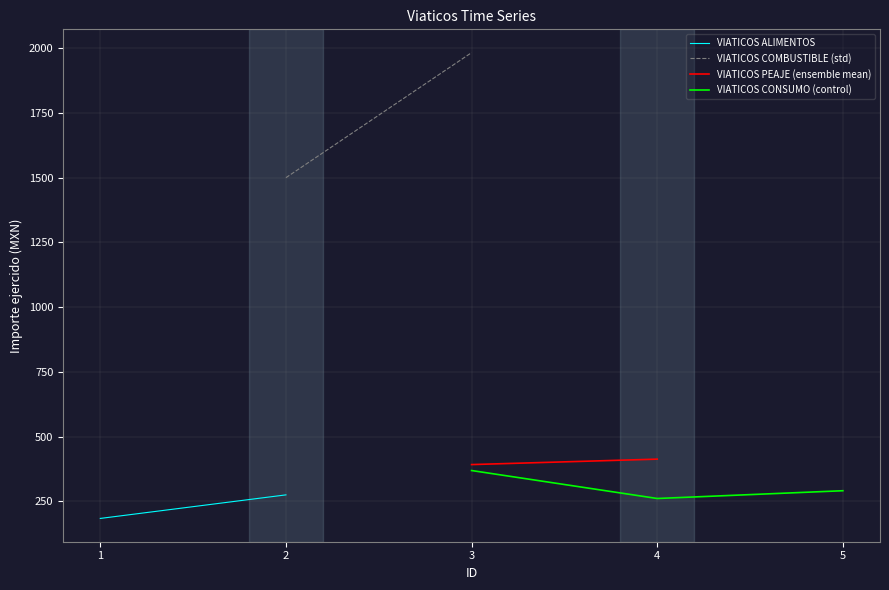

The VIATICOS CONSUMO (control) series shows 369.0 at 3. True or false?

True